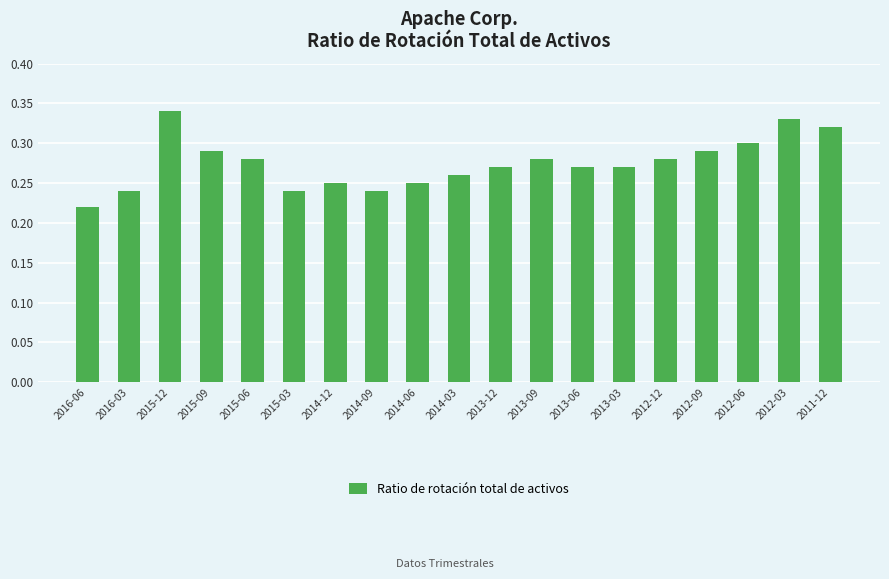

The chart shows a value of 0.3 at 2011-12. True or false?

True